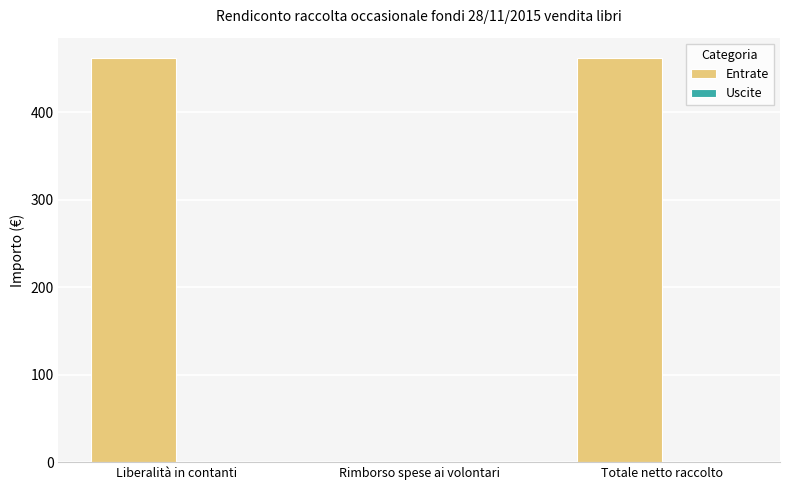

What is the change in value from Liberalità in contanti to Rimborso spese ai volontari?

-462